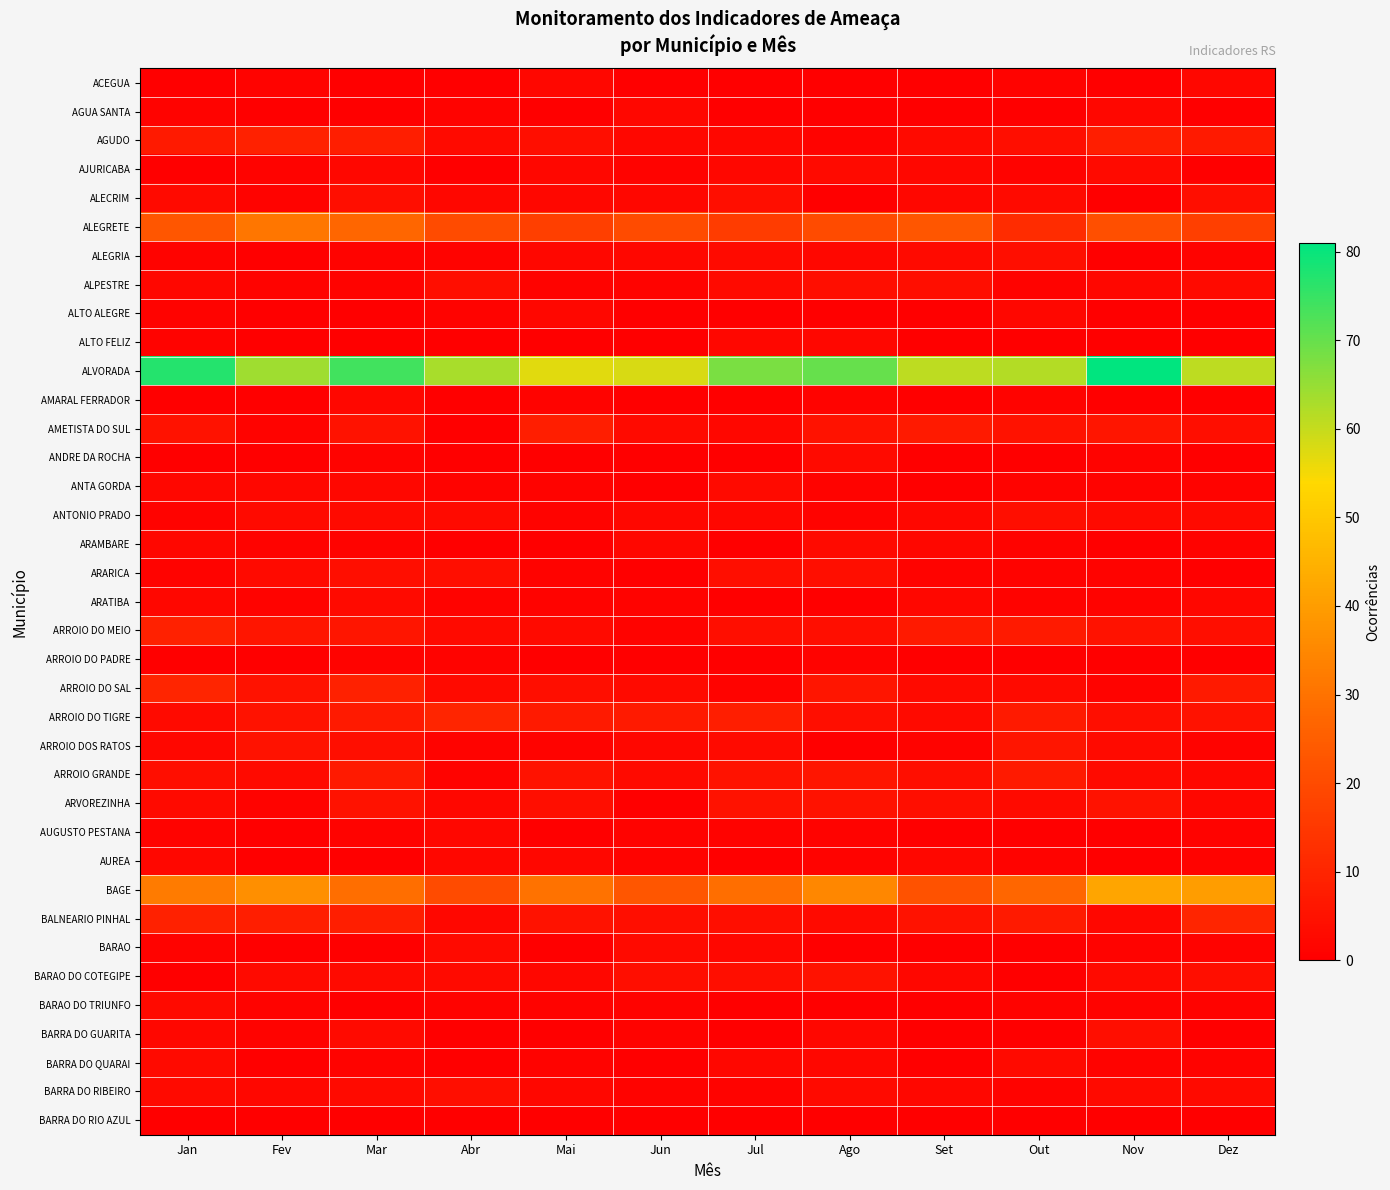

Reading left to right, list all the values displayed in this chart.

ACEGUA: Jan=0	Fev=1	Mar=0	Abr=0	Mai=2	Jun=0	Jul=0	Ago=0	Set=0	Out=1	Nov=0	Dez=2
AGUA SANTA: Jan=1	Fev=0	Mar=0	Abr=1	Mai=0	Jun=2	Jul=0	Ago=0	Set=0	Out=0	Nov=2	Dez=0
AGUDO: Jan=7	Fev=9	Mar=8	Abr=3	Mai=4	Jun=2	Jul=2	Ago=1	Set=3	Out=4	Nov=8	Dez=7
AJURICABA: Jan=0	Fev=1	Mar=2	Abr=0	Mai=2	Jun=1	Jul=2	Ago=3	Set=2	Out=1	Nov=3	Dez=0
ALECRIM: Jan=3	Fev=1	Mar=4	Abr=2	Mai=2	Jun=2	Jul=4	Ago=0	Set=2	Out=3	Nov=0	Dez=4
ALEGRETE: Jan=23	Fev=31	Mar=27	Abr=20	Mai=17	Jun=20	Jul=16	Ago=20	Set=23	Out=12	Nov=21	Dez=17
ALEGRIA: Jan=1	Fev=0	Mar=1	Abr=1	Mai=2	Jun=2	Jul=3	Ago=2	Set=3	Out=4	Nov=0	Dez=1
ALPESTRE: Jan=2	Fev=1	Mar=1	Abr=4	Mai=1	Jun=1	Jul=3	Ago=4	Set=4	Out=1	Nov=2	Dez=3
ALTO ALEGRE: Jan=1	Fev=0	Mar=0	Abr=1	Mai=2	Jun=0	Jul=0	Ago=0	Set=0	Out=2	Nov=0	Dez=0
ALTO FELIZ: Jan=1	Fev=0	Mar=0	Abr=0	Mai=0	Jun=0	Jul=2	Ago=2	Set=0	Out=0	Nov=0	Dez=0
ALVORADA: Jan=77	Fev=64	Mar=74	Abr=63	Mai=57	Jun=58	Jul=68	Ago=70	Set=61	Out=62	Nov=81	Dez=61
AMARAL FERRADOR: Jan=0	Fev=0	Mar=2	Abr=0	Mai=1	Jun=0	Jul=0	Ago=1	Set=0	Out=1	Nov=0	Dez=0
AMETISTA DO SUL: Jan=5	Fev=1	Mar=5	Abr=0	Mai=8	Jun=3	Jul=2	Ago=5	Set=7	Out=5	Nov=6	Dez=4
ANDRE DA ROCHA: Jan=0	Fev=0	Mar=1	Abr=0	Mai=0	Jun=0	Jul=0	Ago=3	Set=0	Out=0	Nov=1	Dez=0
ANTA GORDA: Jan=2	Fev=2	Mar=2	Abr=1	Mai=1	Jun=0	Jul=3	Ago=1	Set=0	Out=1	Nov=1	Dez=1
ANTONIO PRADO: Jan=1	Fev=3	Mar=3	Abr=3	Mai=1	Jun=2	Jul=2	Ago=1	Set=2	Out=4	Nov=3	Dez=3
ARAMBARE: Jan=2	Fev=1	Mar=1	Abr=0	Mai=0	Jun=2	Jul=0	Ago=3	Set=2	Out=1	Nov=0	Dez=1
ARARICA: Jan=1	Fev=3	Mar=4	Abr=4	Mai=1	Jun=0	Jul=4	Ago=4	Set=1	Out=1	Nov=1	Dez=0
ARATIBA: Jan=2	Fev=1	Mar=3	Abr=1	Mai=1	Jun=1	Jul=0	Ago=0	Set=2	Out=1	Nov=1	Dez=2
ARROIO DO MEIO: Jan=9	Fev=6	Mar=6	Abr=3	Mai=3	Jun=1	Jul=4	Ago=4	Set=7	Out=7	Nov=5	Dez=4
ARROIO DO PADRE: Jan=0	Fev=0	Mar=1	Abr=1	Mai=0	Jun=0	Jul=0	Ago=1	Set=0	Out=0	Nov=0	Dez=0
ARROIO DO SAL: Jan=10	Fev=5	Mar=9	Abr=3	Mai=4	Jun=3	Jul=1	Ago=6	Set=3	Out=3	Nov=1	Dez=7
ARROIO DO TIGRE: Jan=3	Fev=5	Mar=7	Abr=10	Mai=7	Jun=7	Jul=8	Ago=4	Set=3	Out=7	Nov=4	Dez=5
ARROIO DOS RATOS: Jan=2	Fev=5	Mar=4	Abr=1	Mai=1	Jun=2	Jul=3	Ago=0	Set=1	Out=6	Nov=3	Dez=1
ARROIO GRANDE: Jan=4	Fev=3	Mar=7	Abr=1	Mai=5	Jun=3	Jul=5	Ago=6	Set=4	Out=7	Nov=3	Dez=2
ARVOREZINHA: Jan=3	Fev=1	Mar=5	Abr=2	Mai=4	Jun=0	Jul=5	Ago=5	Set=4	Out=3	Nov=5	Dez=2
AUGUSTO PESTANA: Jan=1	Fev=0	Mar=1	Abr=2	Mai=0	Jun=1	Jul=1	Ago=1	Set=0	Out=0	Nov=0	Dez=1
AUREA: Jan=2	Fev=0	Mar=0	Abr=2	Mai=2	Jun=1	Jul=0	Ago=1	Set=2	Out=1	Nov=0	Dez=1
BAGE: Jan=32	Fev=37	Mar=29	Abr=20	Mai=30	Jun=23	Jul=29	Ago=35	Set=22	Out=27	Nov=42	Dez=40
BALNEARIO PINHAL: Jan=9	Fev=8	Mar=8	Abr=2	Mai=5	Jun=4	Jul=4	Ago=3	Set=5	Out=7	Nov=2	Dez=10
BARAO: Jan=1	Fev=0	Mar=0	Abr=3	Mai=0	Jun=3	Jul=2	Ago=0	Set=0	Out=0	Nov=1	Dez=1
BARAO DO COTEGIPE: Jan=0	Fev=3	Mar=3	Abr=3	Mai=2	Jun=4	Jul=4	Ago=5	Set=2	Out=0	Nov=3	Dez=4
BARAO DO TRIUNFO: Jan=3	Fev=1	Mar=0	Abr=1	Mai=1	Jun=1	Jul=0	Ago=0	Set=0	Out=1	Nov=1	Dez=1
BARRA DO GUARITA: Jan=2	Fev=1	Mar=3	Abr=0	Mai=0	Jun=1	Jul=0	Ago=2	Set=0	Out=0	Nov=4	Dez=0
BARRA DO QUARAI: Jan=3	Fev=0	Mar=1	Abr=0	Mai=1	Jun=0	Jul=2	Ago=2	Set=0	Out=3	Nov=1	Dez=1
BARRA DO RIBEIRO: Jan=3	Fev=2	Mar=3	Abr=4	Mai=2	Jun=1	Jul=1	Ago=3	Set=2	Out=1	Nov=3	Dez=3
BARRA DO RIO AZUL: Jan=0	Fev=0	Mar=0	Abr=0	Mai=0	Jun=0	Jul=0	Ago=0	Set=0	Out=0	Nov=0	Dez=0